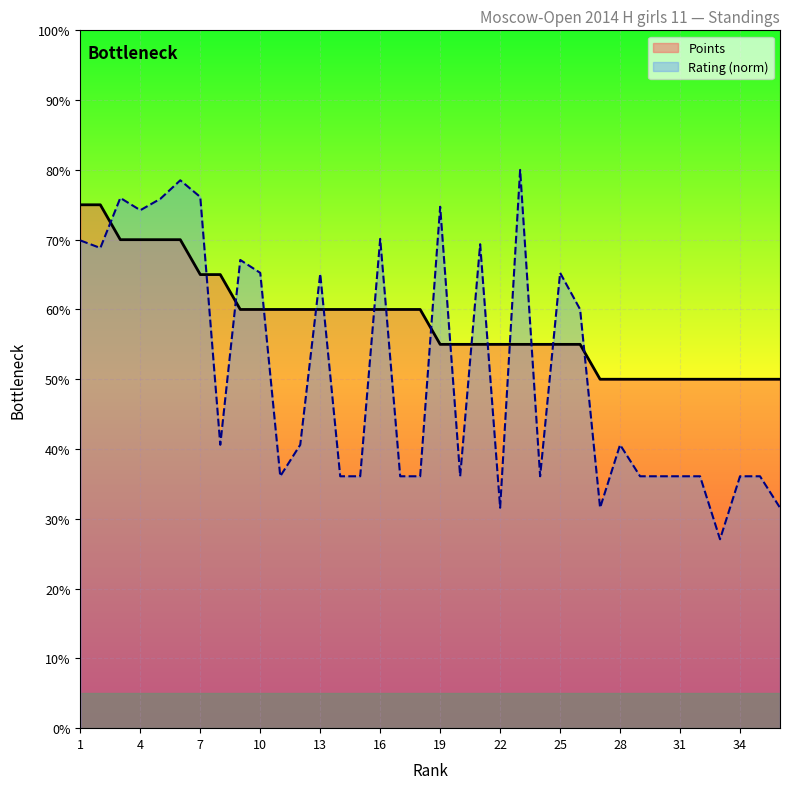

Rank the series by their maximum value, from highest to lowest.

Rating (norm), Points